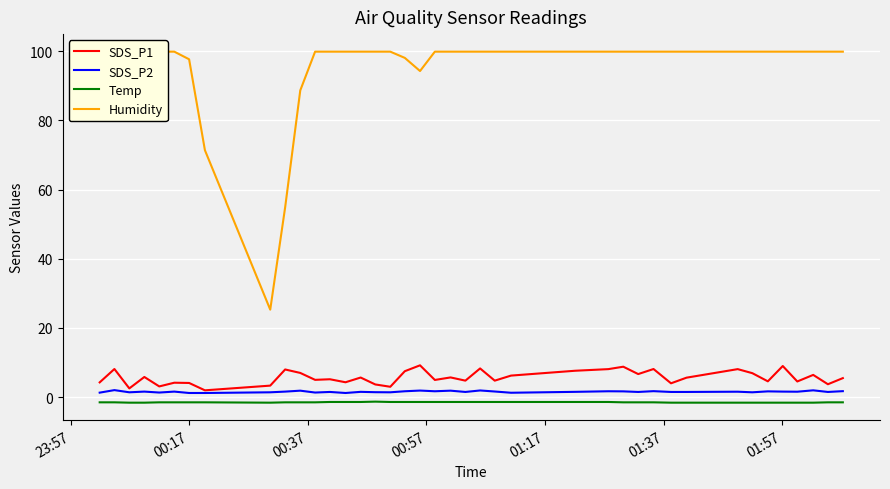

True or false: SDS_P1 and Temp intersect in this chart.

False